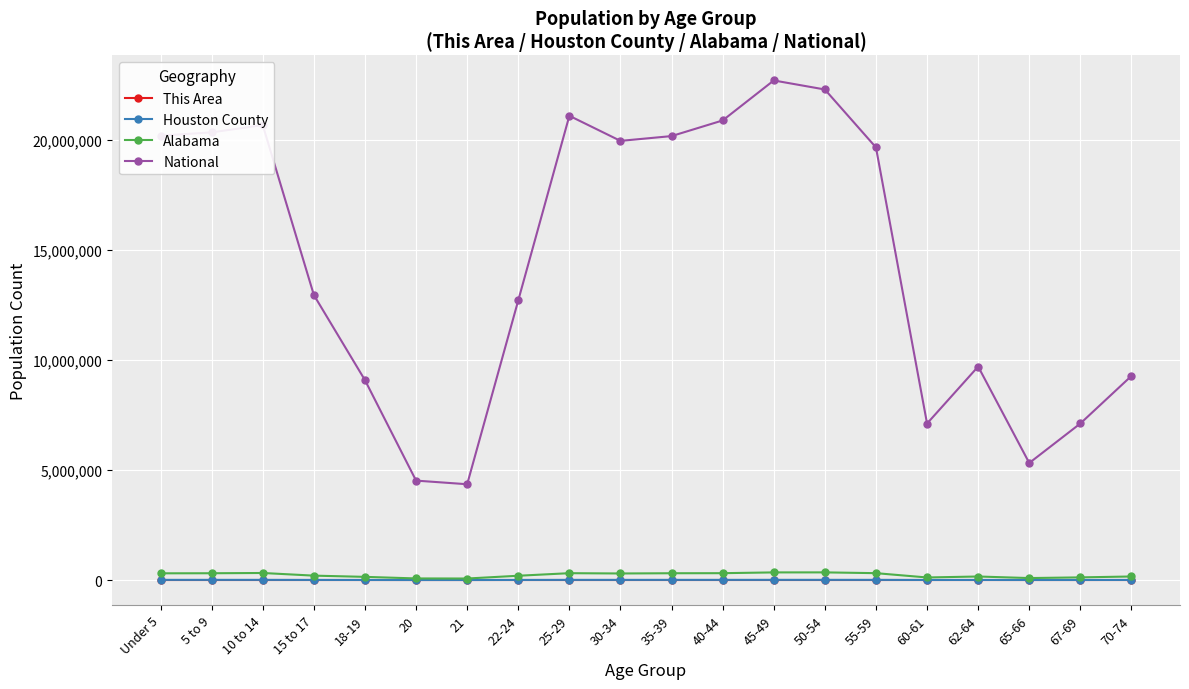

How many values in the Alabama series are below 297888?

10